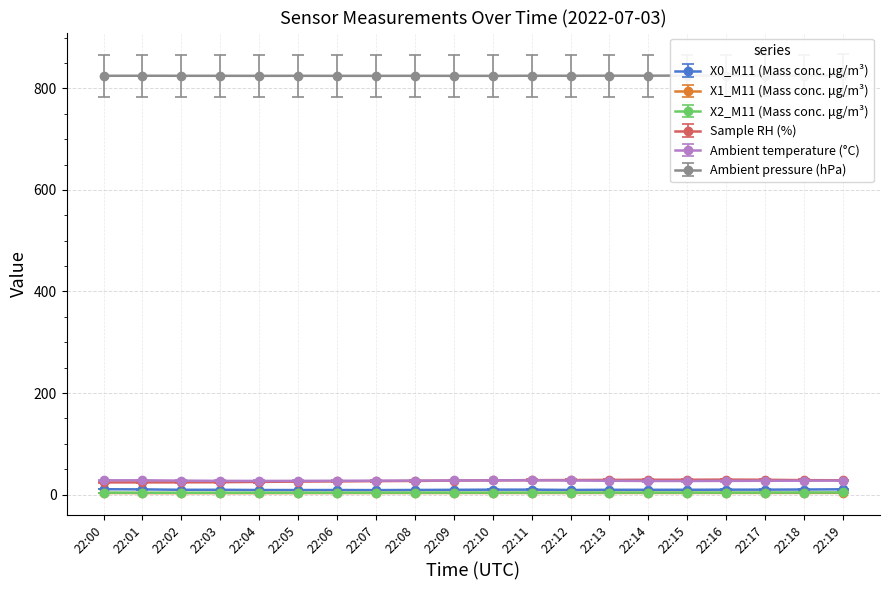

Where does the X1_M11 (Mass conc. μg/m³) series first go above 3?

22:00